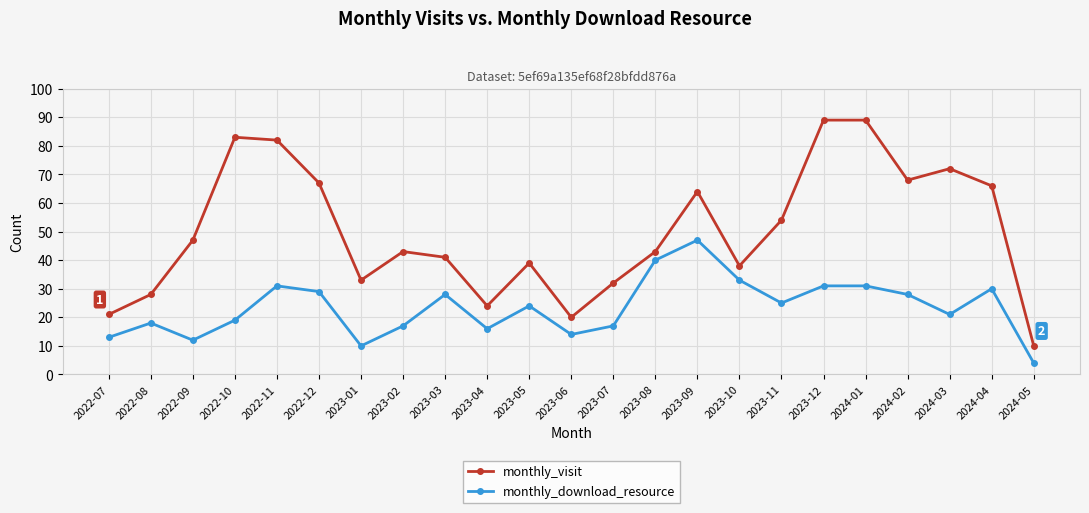

At 2024-01, list the series in order from smallest to largest.

monthly_download_resource, monthly_visit